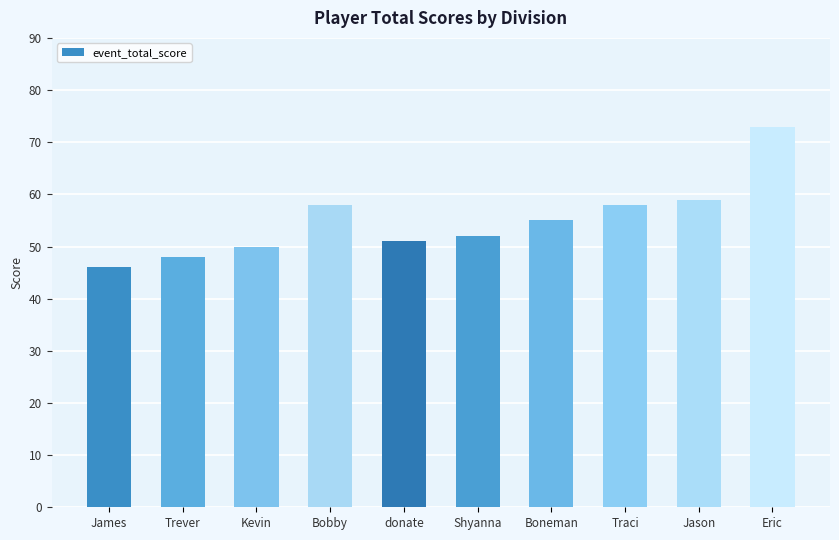

At which label is the value closest to 59?

Jason